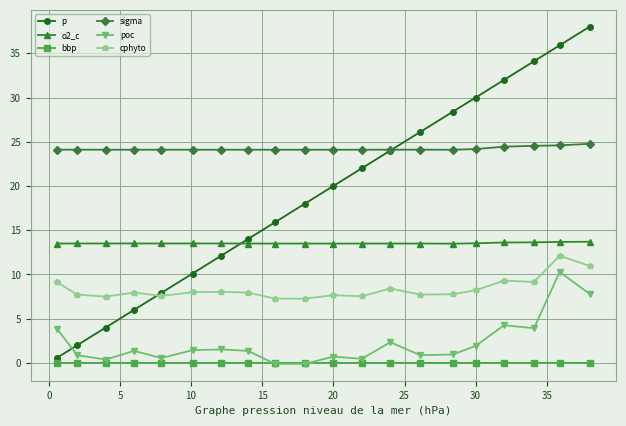

True or false: cphyto and o2_c intersect in this chart.

False